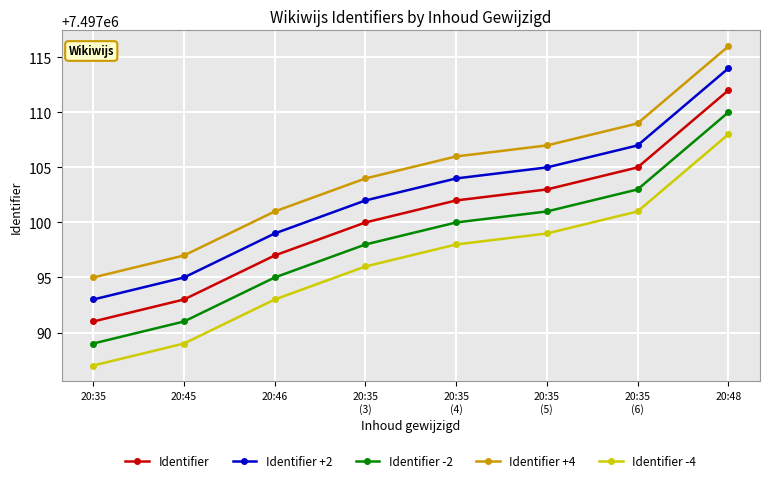

Which label corresponds to the largest value in the chart?

20:48